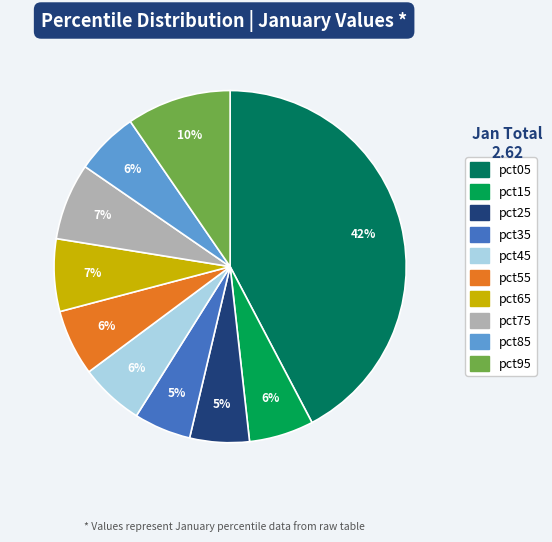

How many slices are in this pie chart?

10